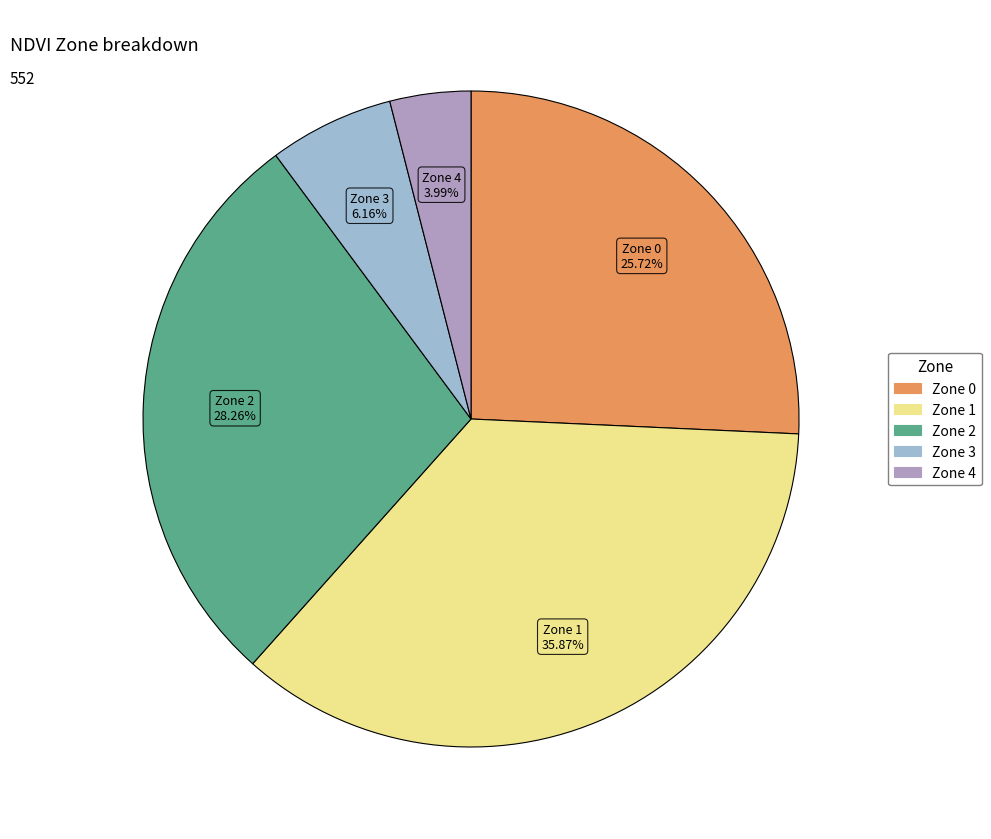

Count the number of slices in the pie.

5